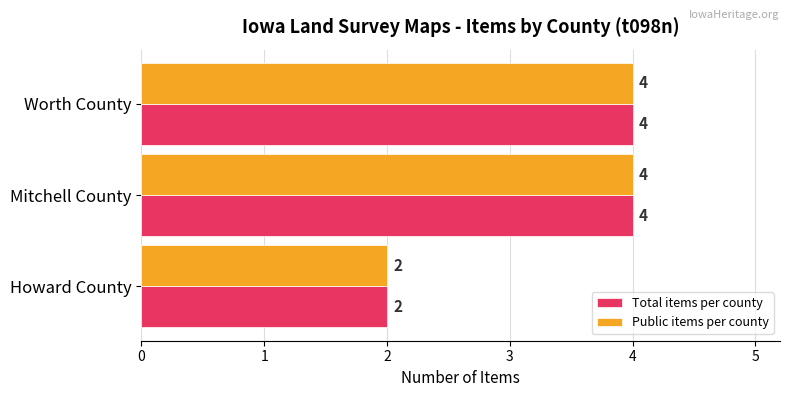

What is the sum of all Public items per county values?

10